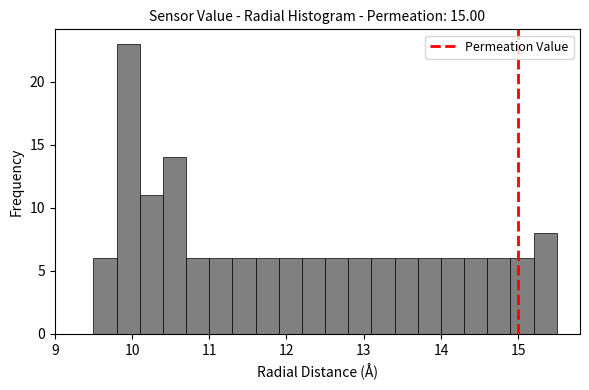

Read against the x-axis, roughly where is the centre of the tallest bar?

10.0